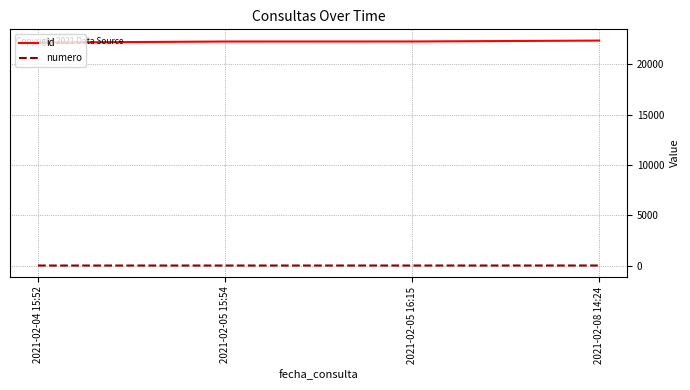

How many categories are shown in the chart?

4